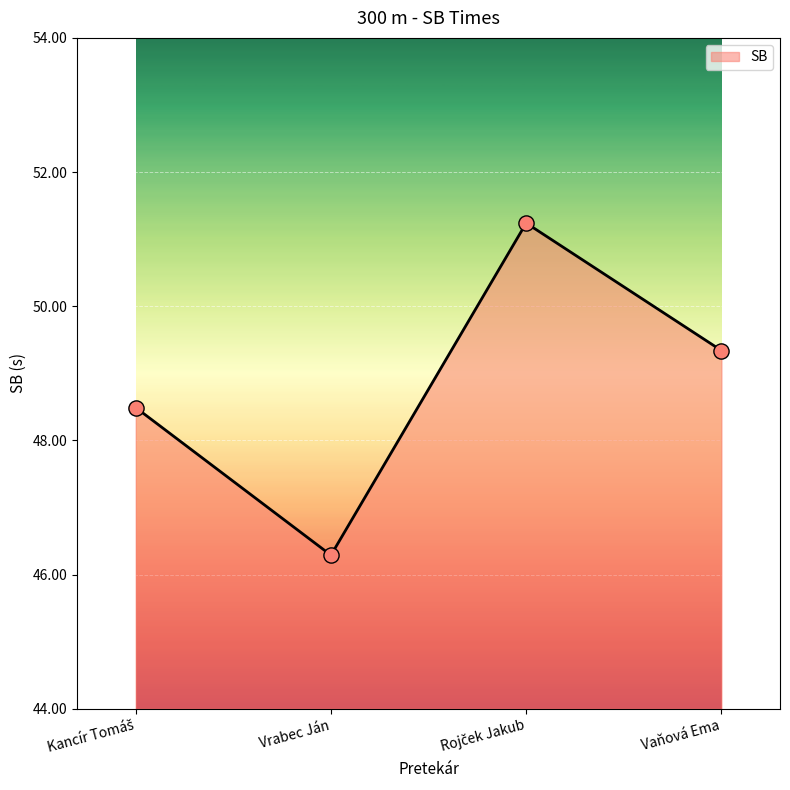

What is the sum of all values?

195.4